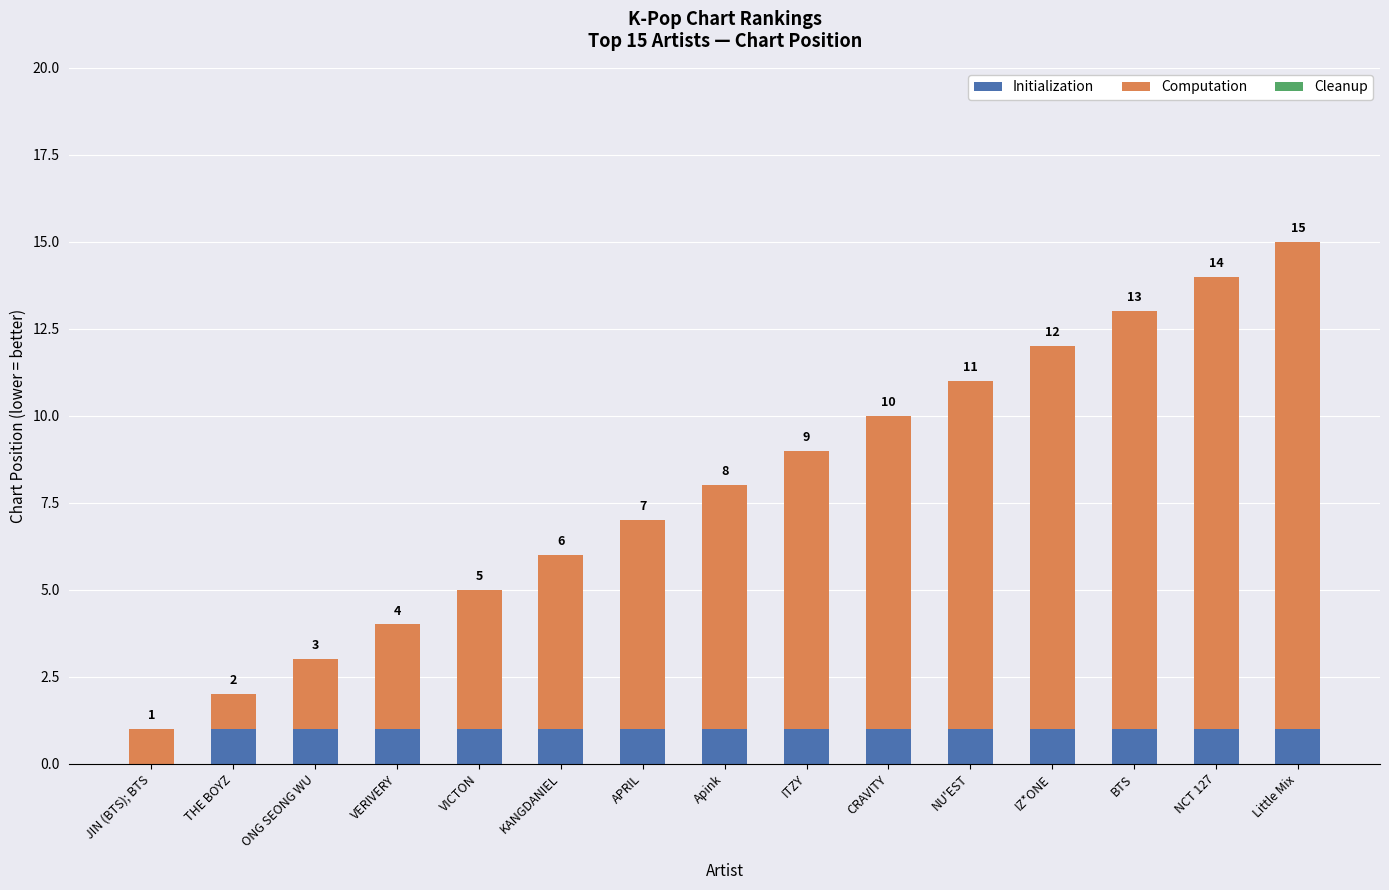

How many series are shown in this chart?

2